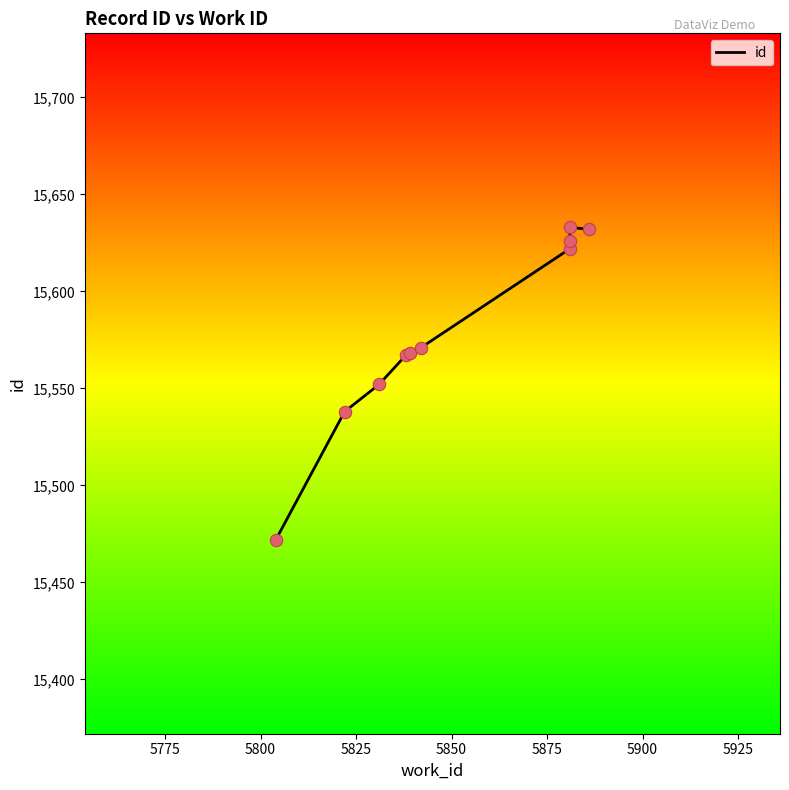

Approximately how many times larger is the value at 5825 compared to 5775?

1.0